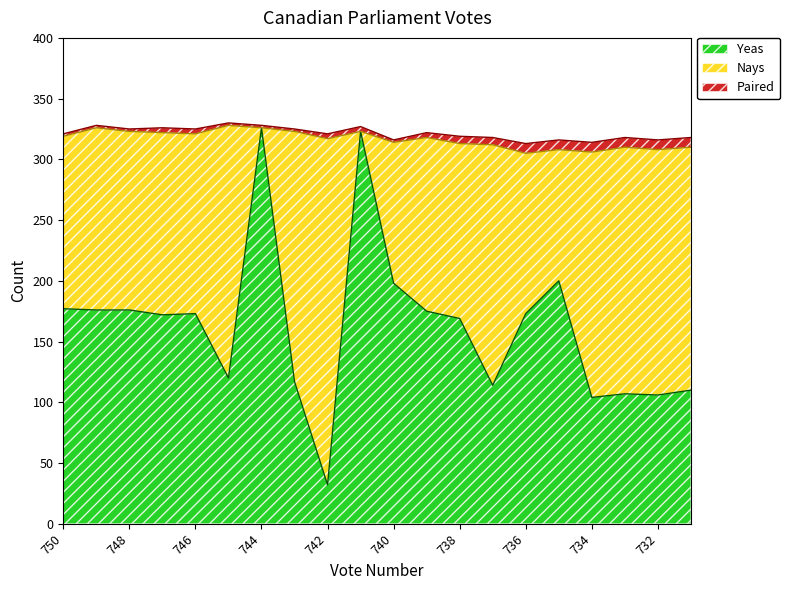

True or false: Paired and Nays cross at least once.

True